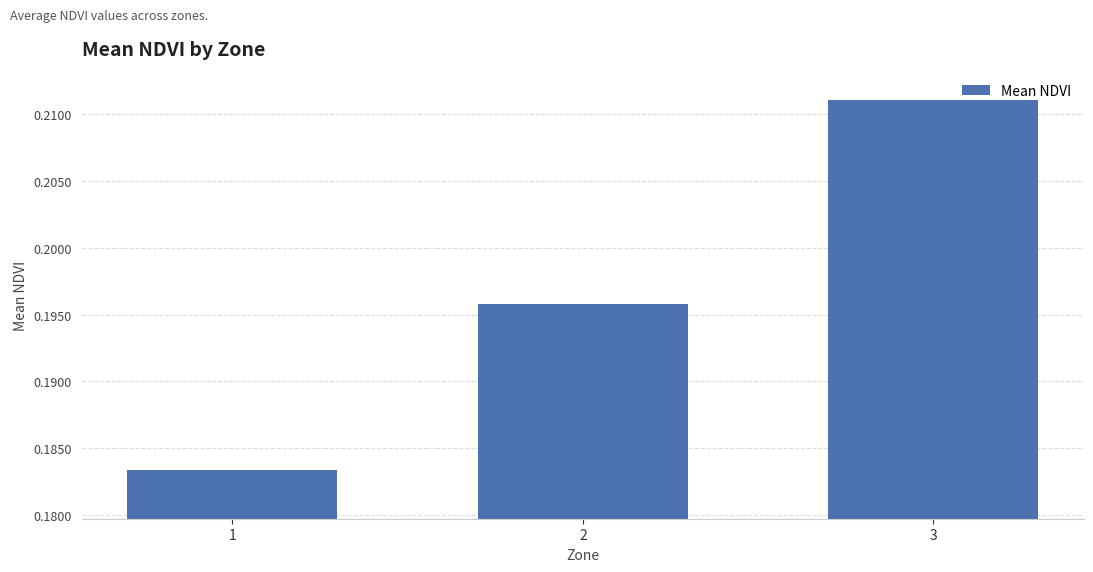

What is the sum of all values?

0.6